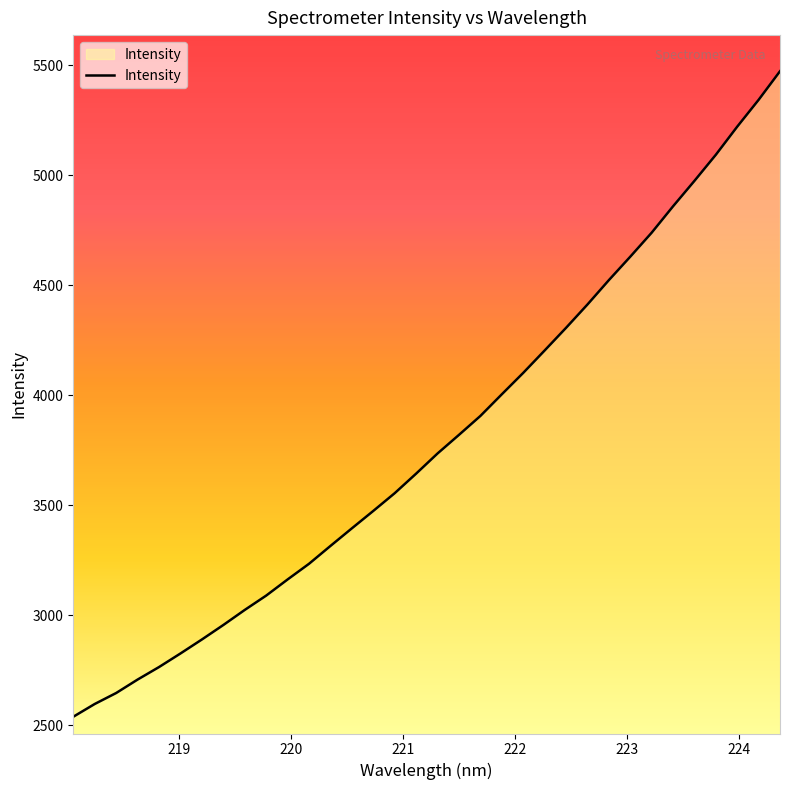

What is the difference between the maximum and minimum values?

2934.6